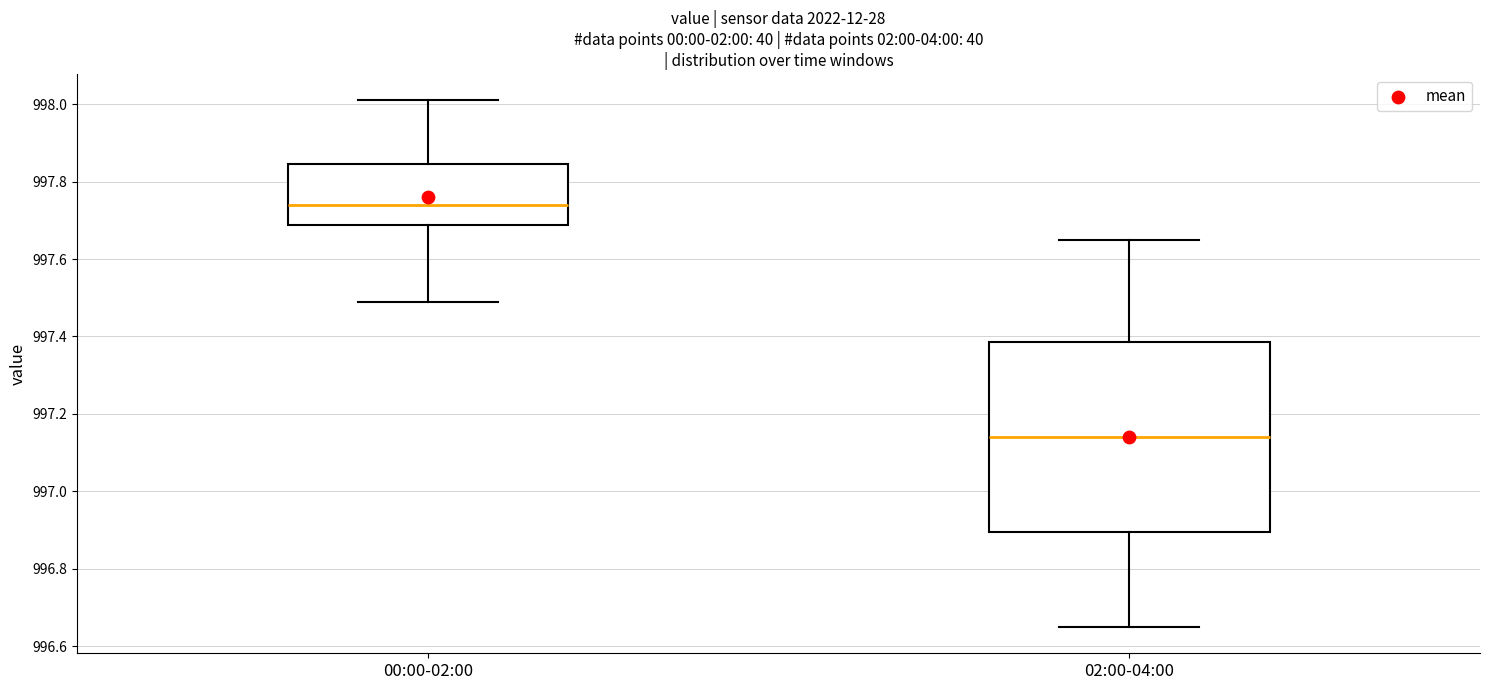

Where does the median line of the box for 00:00-02:00 sit on the y-axis? The values are not printed on the chart, so give them approximately, as read against the axis.

997.74